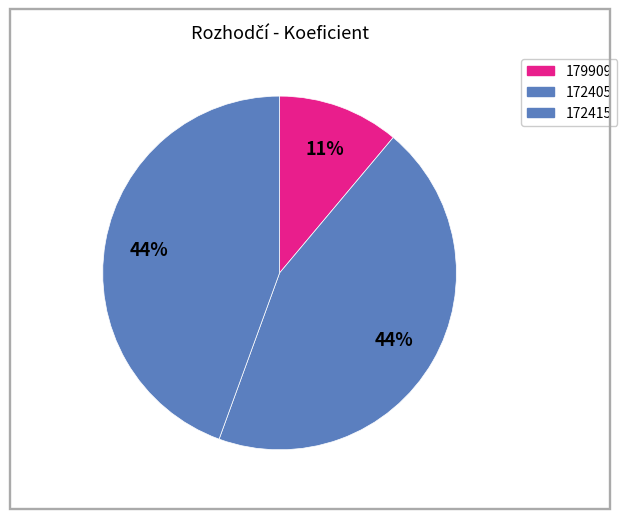

How many segments does this pie chart have?

3